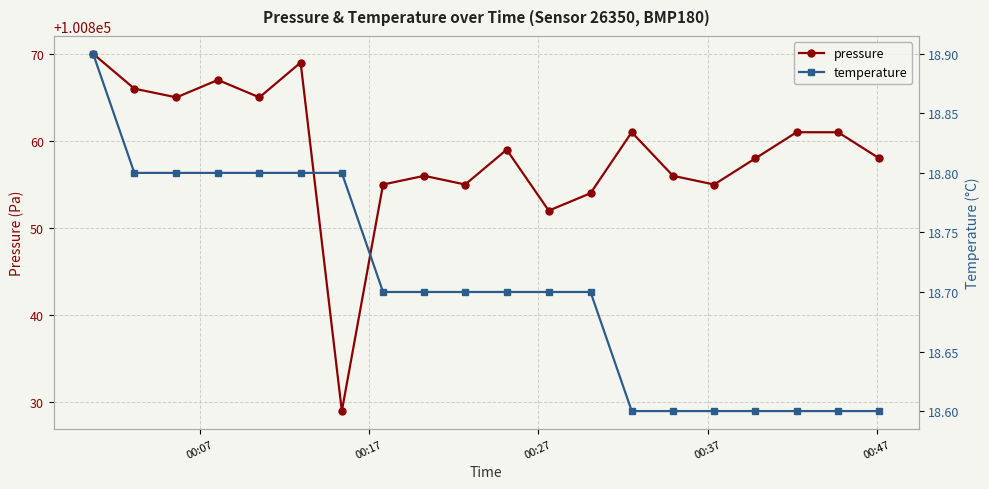

True or false: pressure has more than 2 points higher than both neighbors.

True